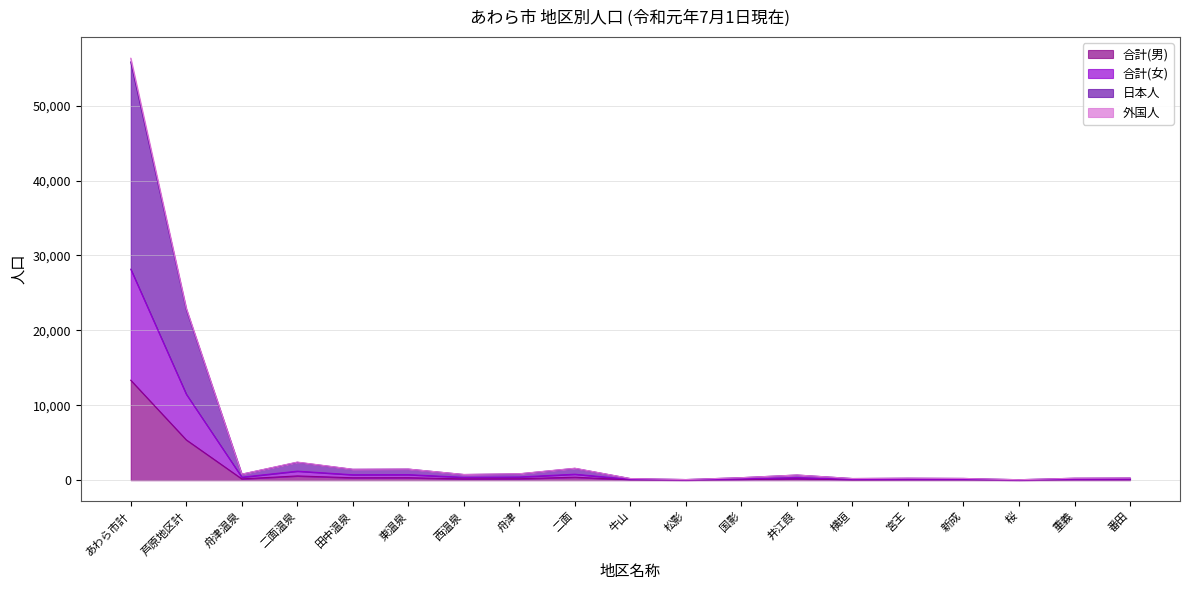

Where does the 日本人 series first go above 347?

あわら市計